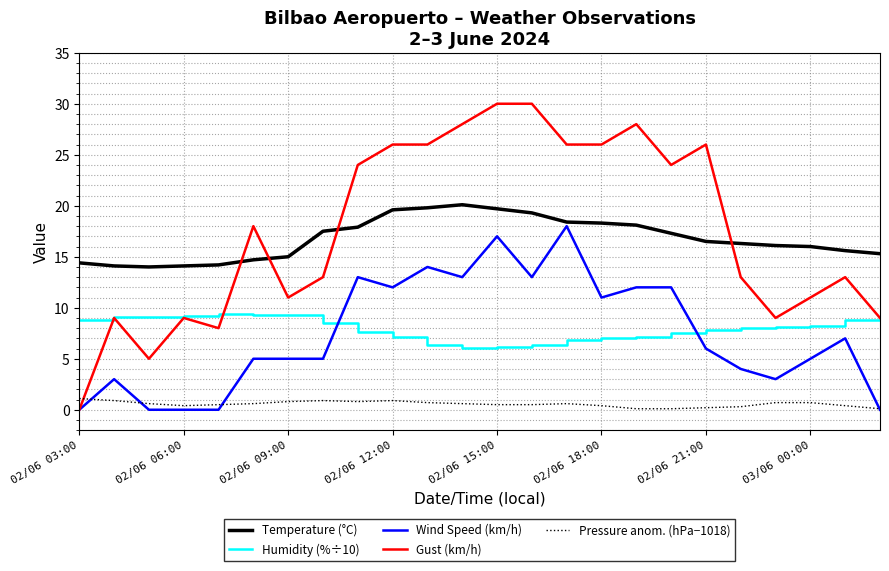

Which series has the largest range (max minus min)?

Gust (km/h)